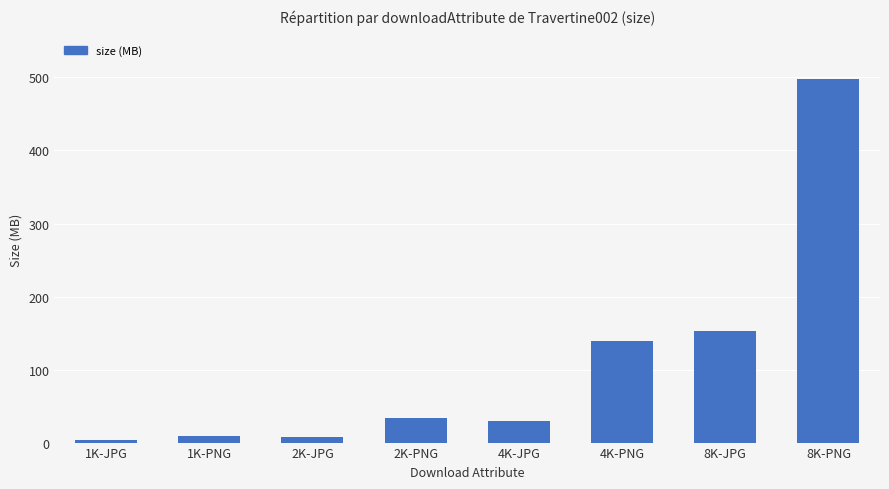

Are the bars grouped side by side (vs. stacked)?

No